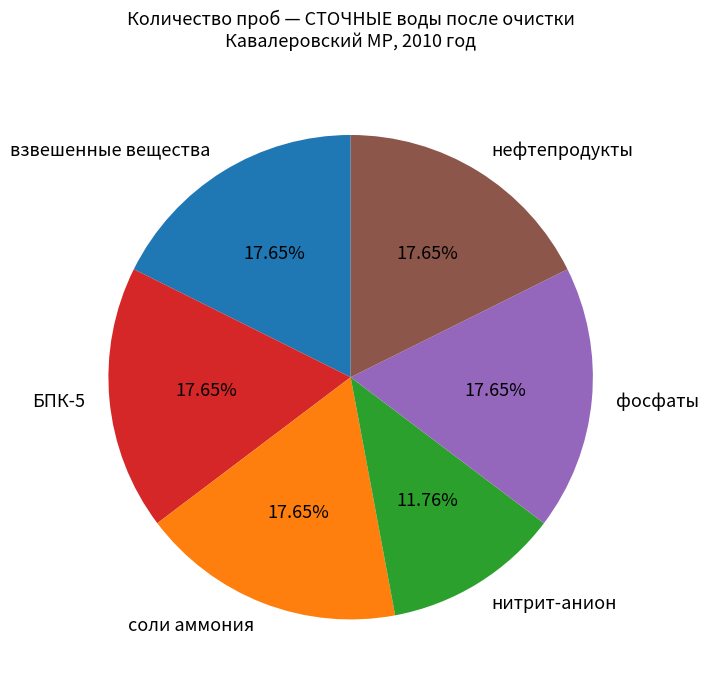

What is the smallest slice in the pie chart?

нитрит-анион